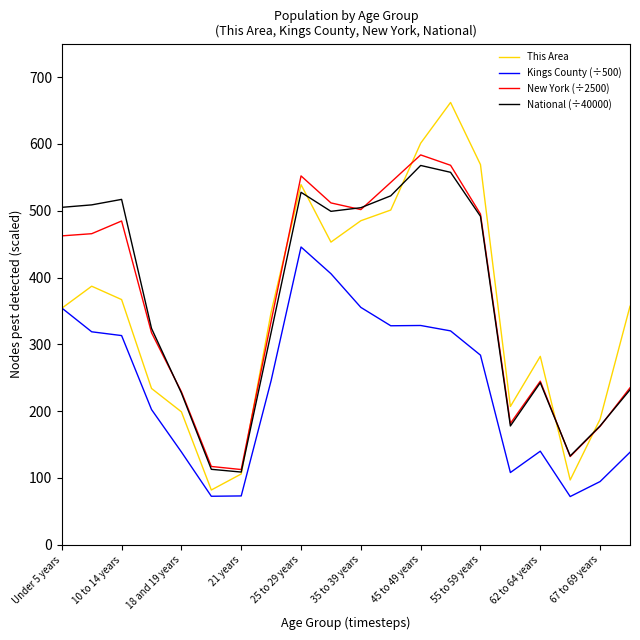

True or false: National (÷40000) and Kings County (÷500) cross at least once.

False